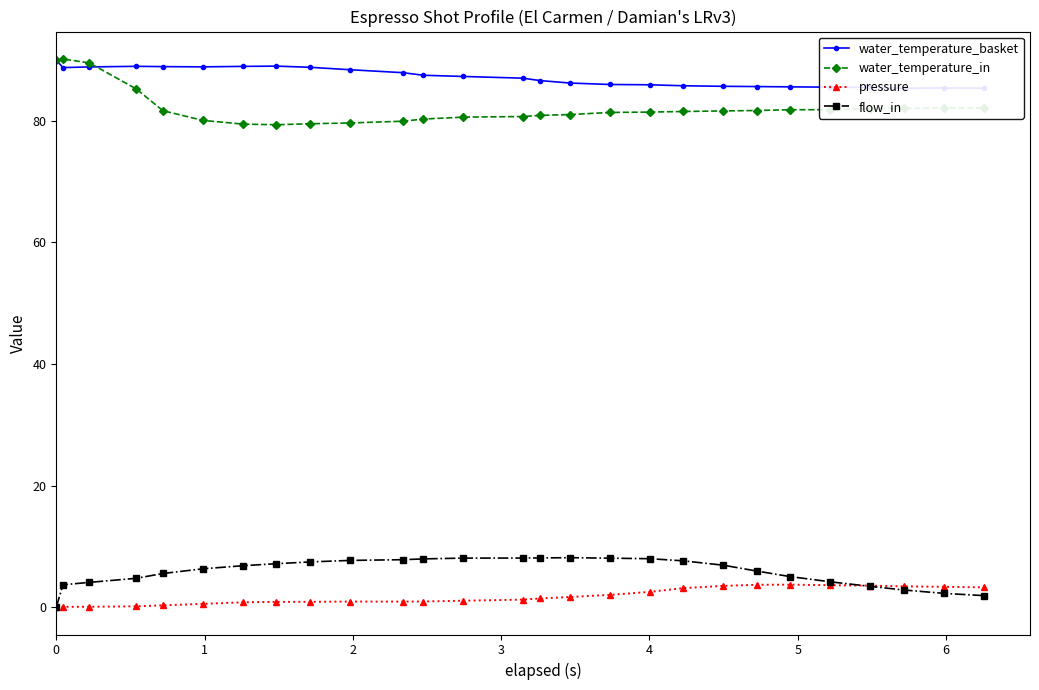

What is the greatest value displayed?

90.2